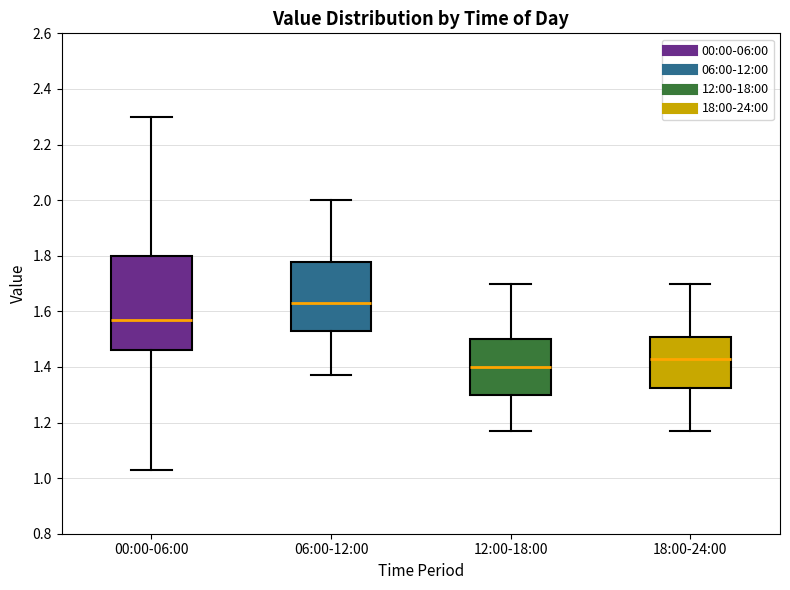

Comparing the boxes themselves (not the whiskers), which one is the tallest?

00:00-06:00